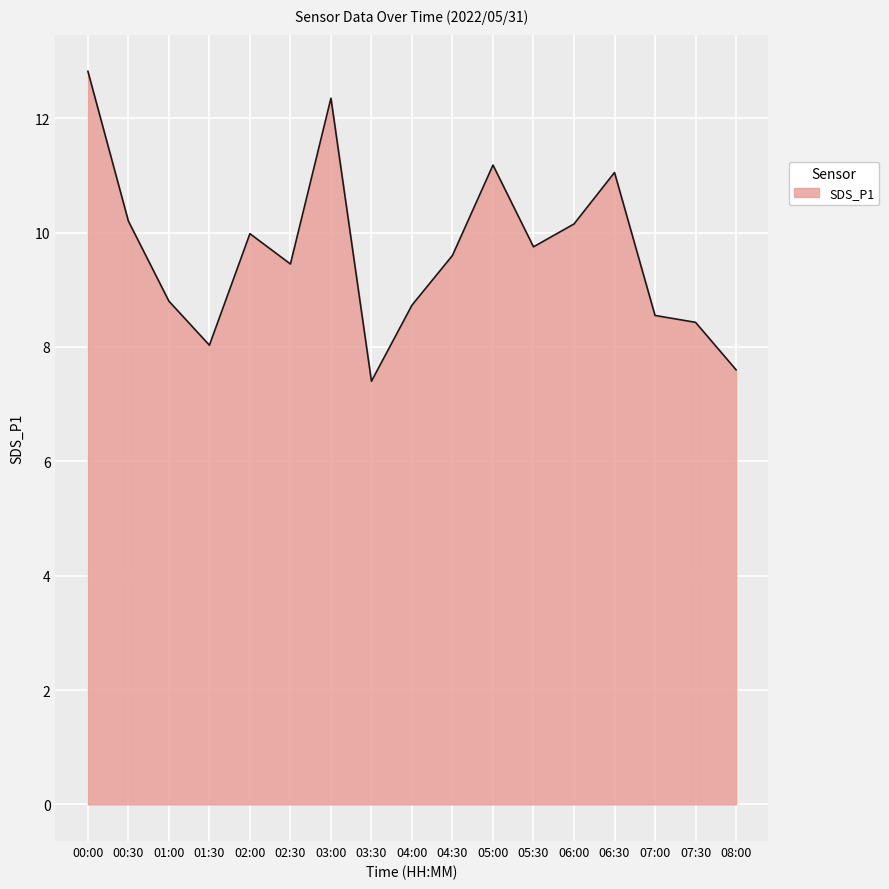

What position from the left is 03:00?

7